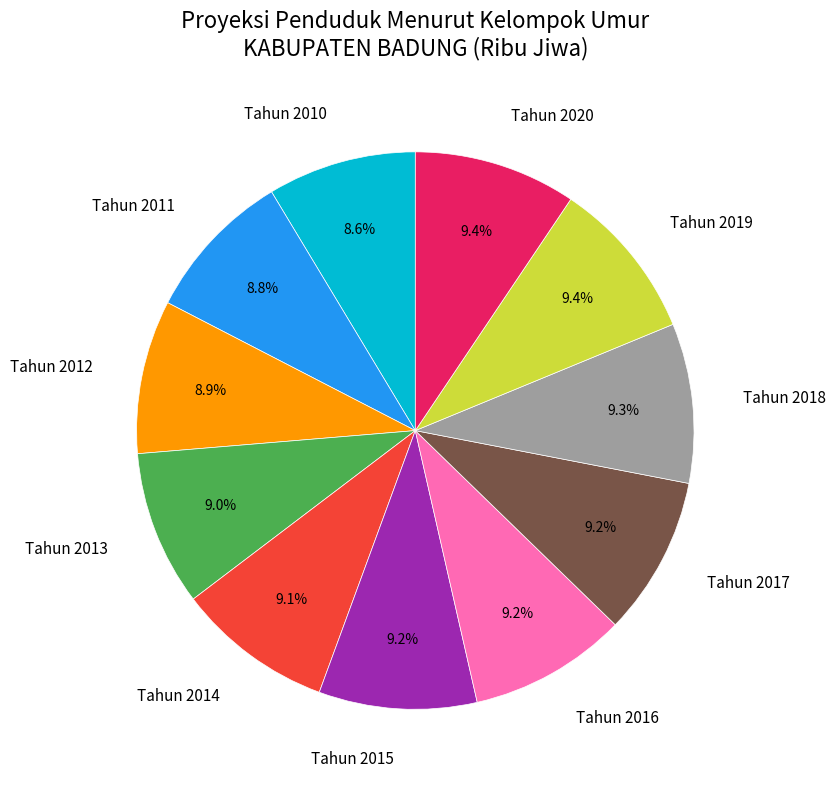

How much of the chart is everything except Tahun 2016?

90.8%